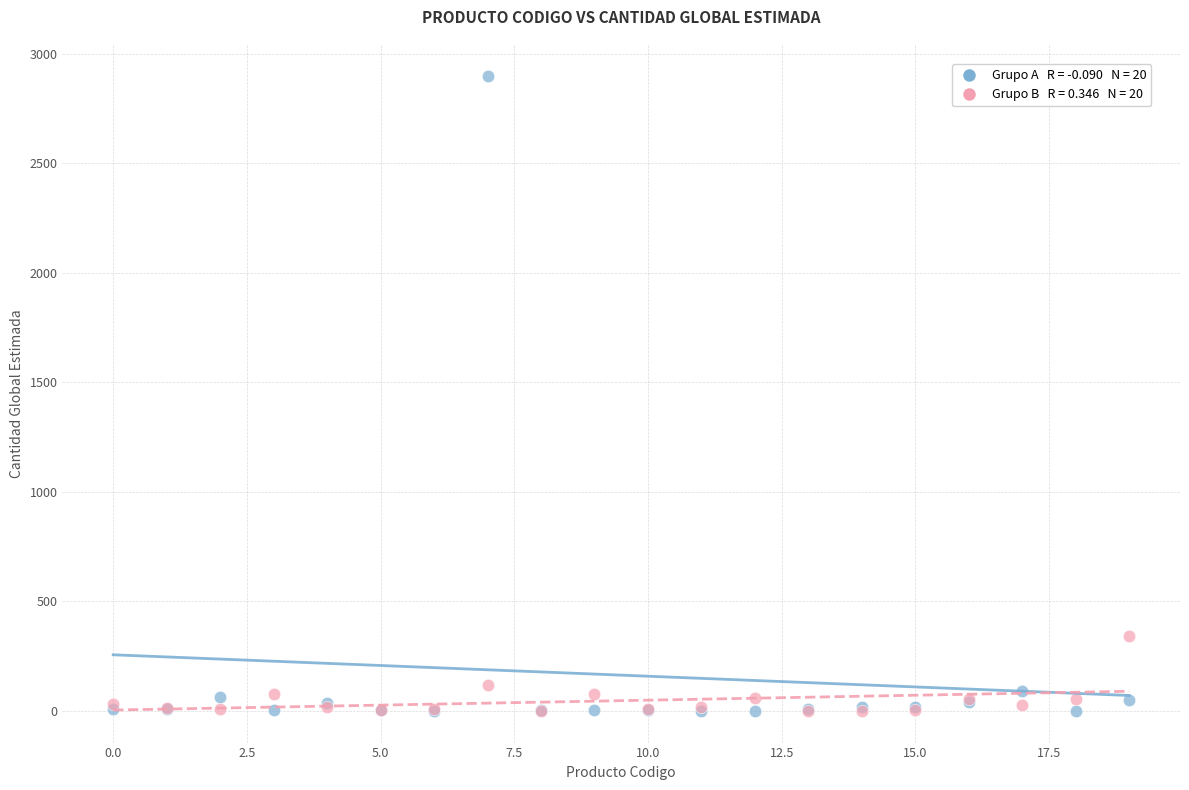

Across all series, what Y value is closest to 1450?

343